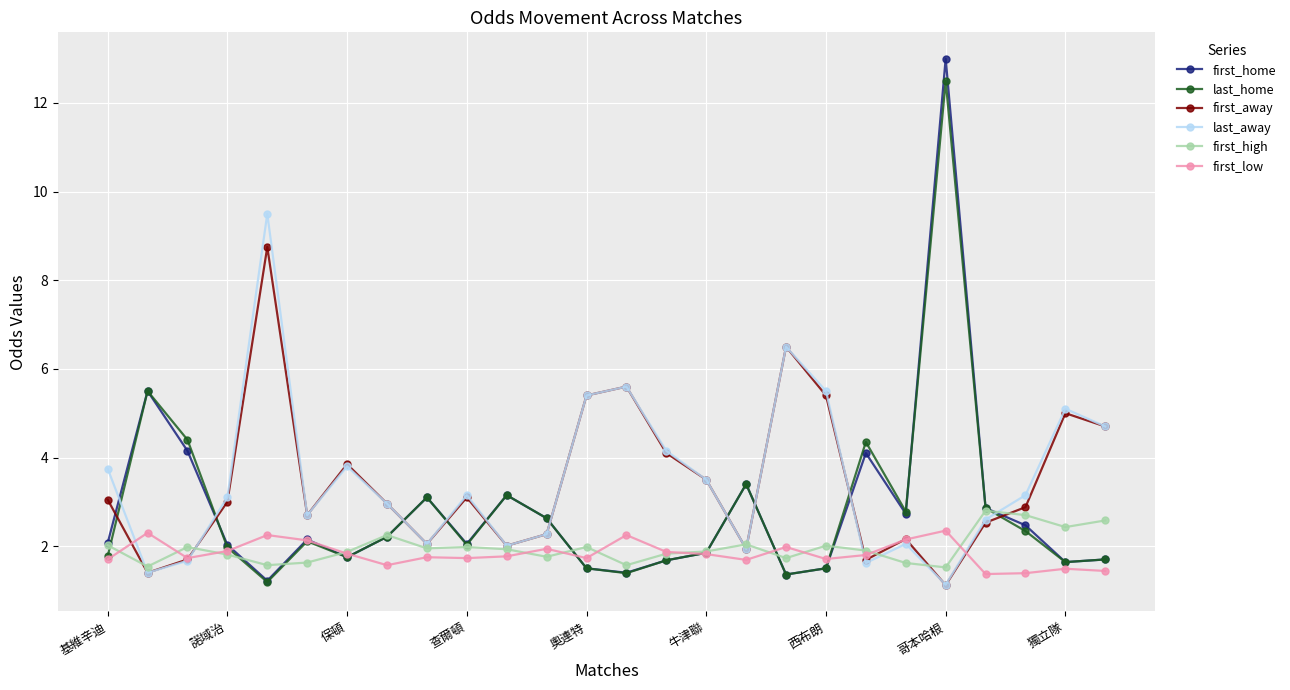

True or false: first_home and last_home intersect in this chart.

True